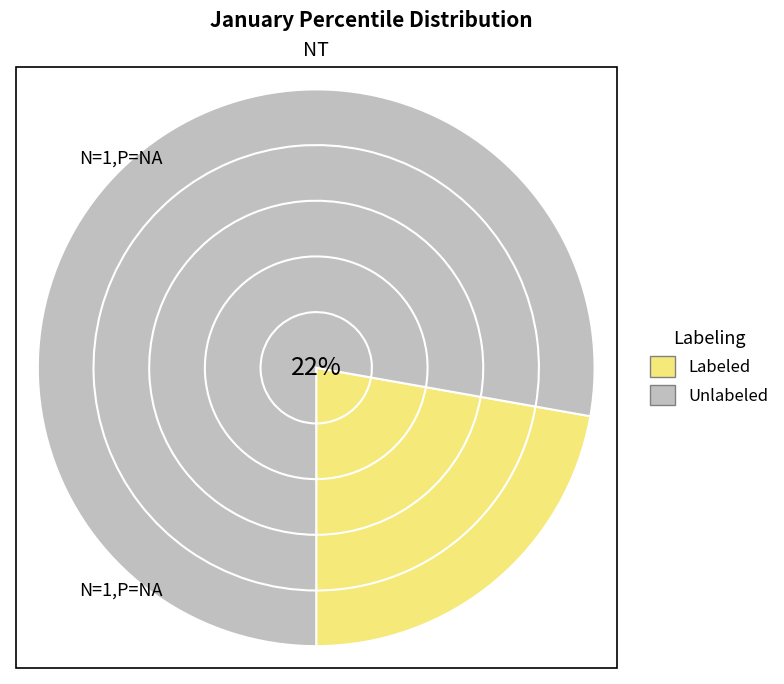

How many segments does this pie chart have?

10